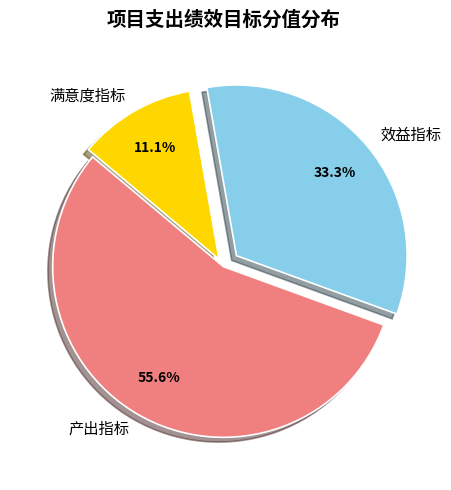

Approximately how many times larger is the value at 效益指标 compared to 产出指标?

0.6